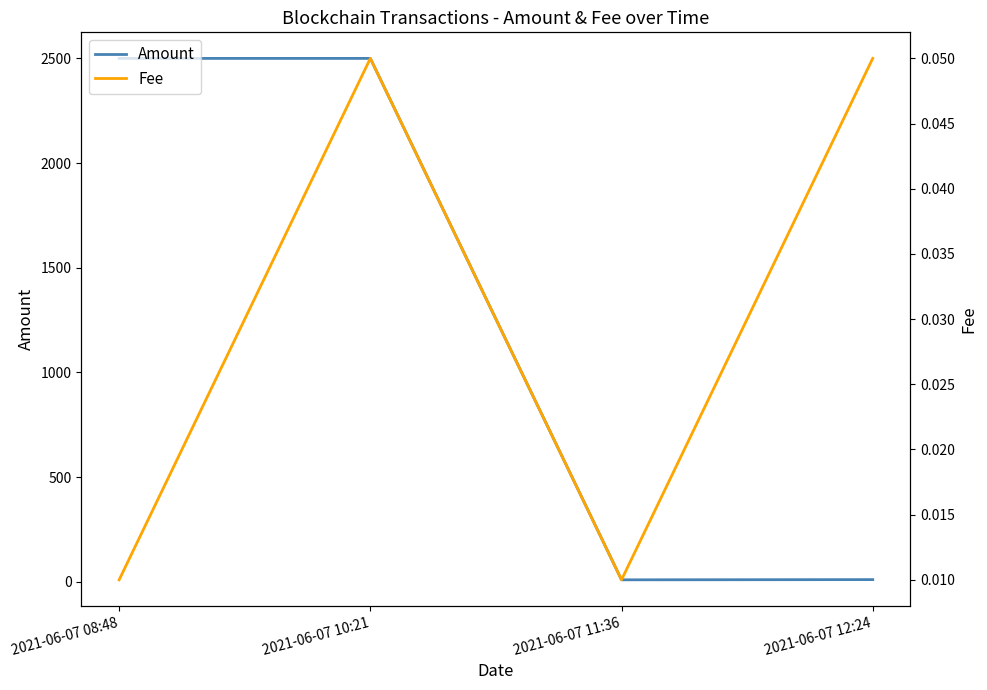

Where is Amount nearest to the value 1254?

2021-06-07 12:24